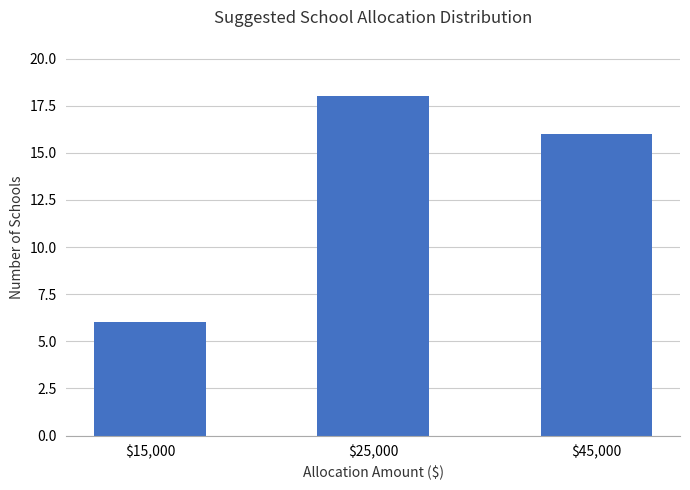

What is the change in value from $25,000 to $45,000?

-2